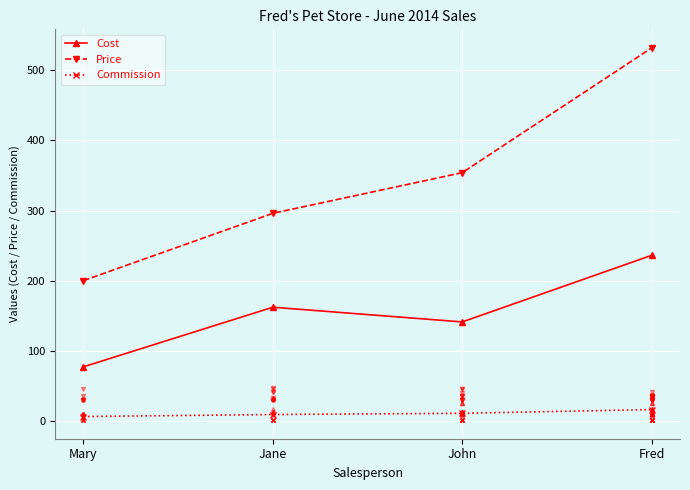

Between Jane and Fred, which series saw the biggest shift?

Price